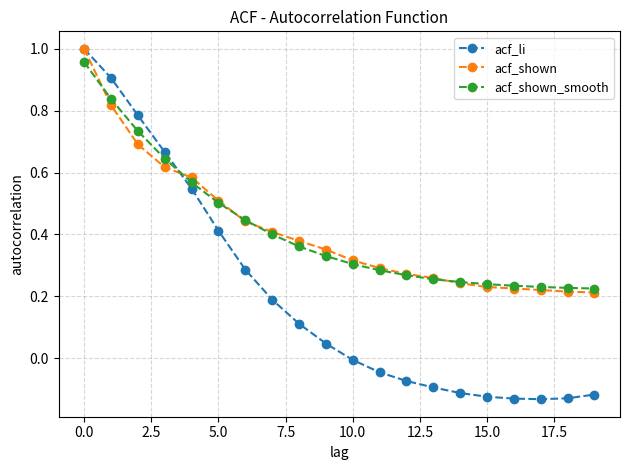

Which series has the widest spread of values?

acf_li